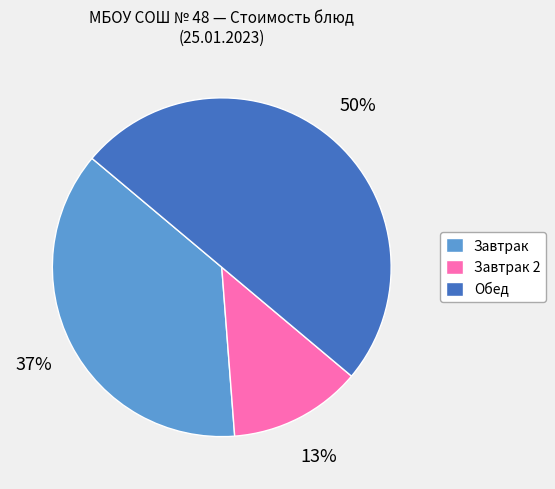

Between Завтрак 2 and Завтрак, which is larger?

Завтрак